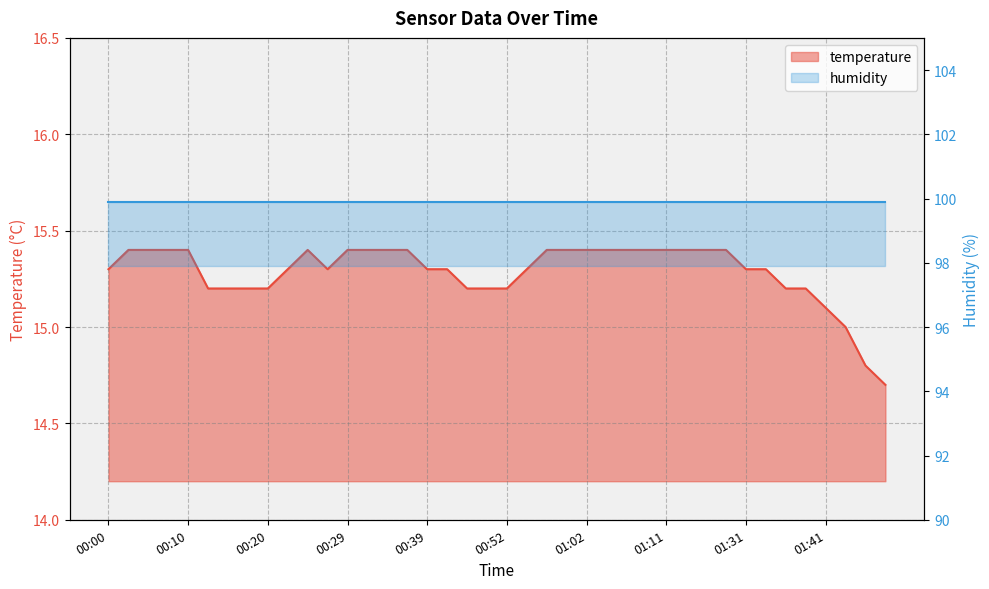

What is the difference between the maximum and minimum values?

0.7